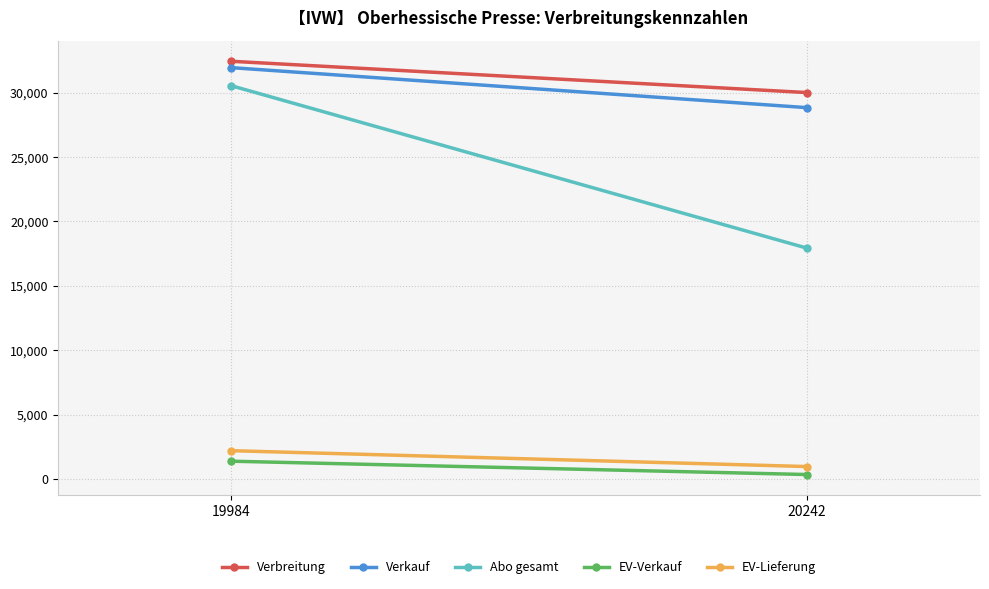

What is the value of the EV-Verkauf point at the 2nd from the left?

344